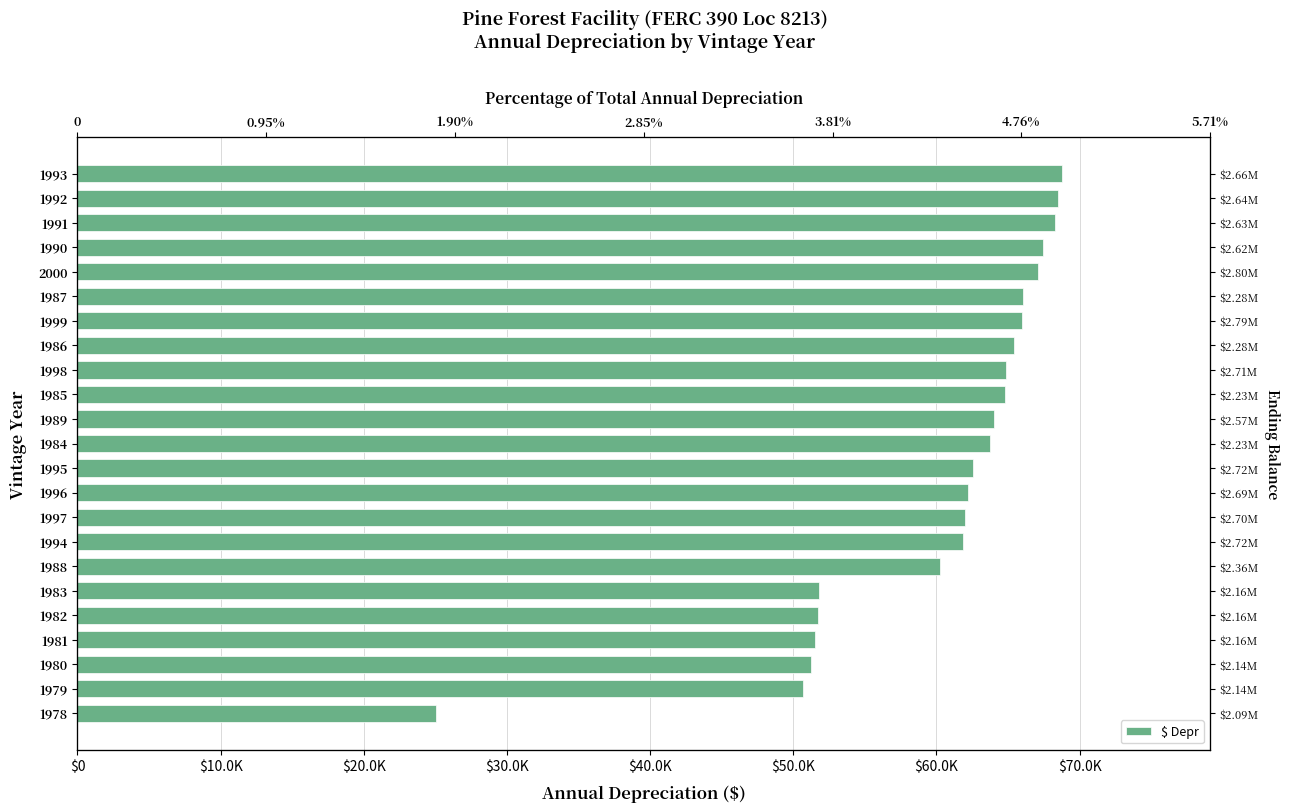

Reading left to right, list all the values displayed in this chart.

68798.2	68473.9	68258.0	67441.6	67071.3	66037.1	65957.1	65408.3	64885.1	64789.5	64038.1	63725.8	62542.9	62235.4	62002.4	61829.2	60245.1	51795.8	51733.0	51509.9	51267.2	50695.4	25071.6